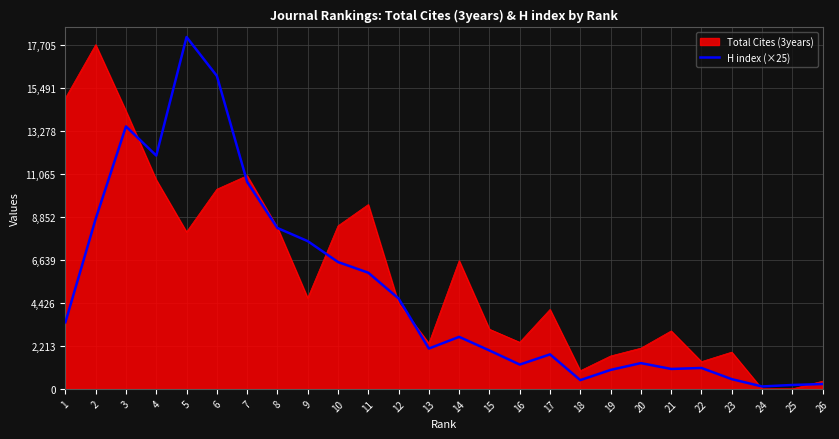

Rank the series by their average value, from lowest to highest.

H index (×25), Total Cites (3years)